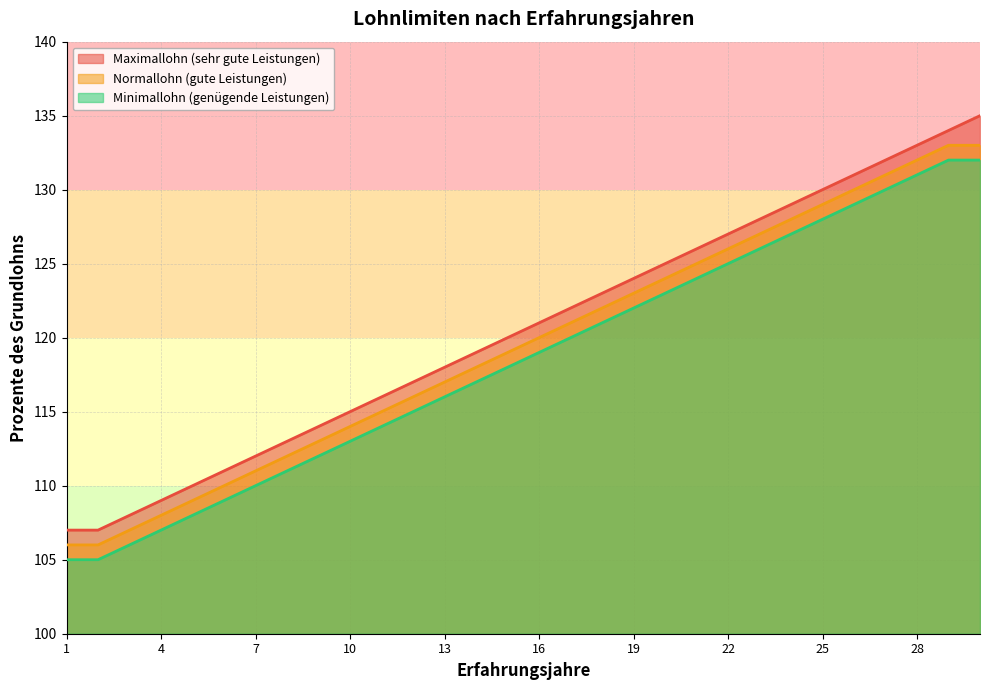

What is the value of the Minimallohn (genügende Leistungen) point at the 4th from the left?

107